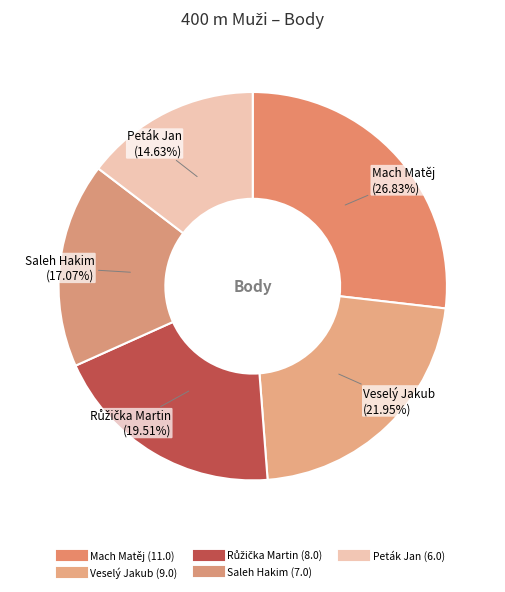

The Peták Jan slice represents 26% of the pie. True or false?

False